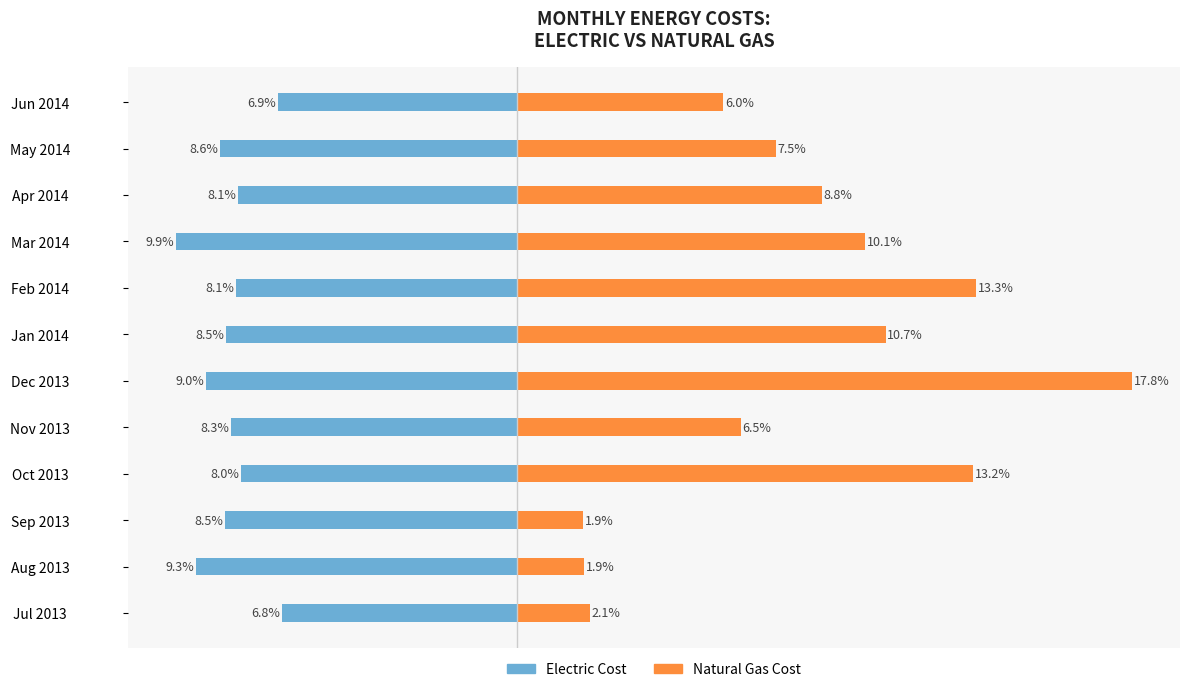

The value of Natural Gas Cost at Apr 2014 is 15.6. True or false?

False